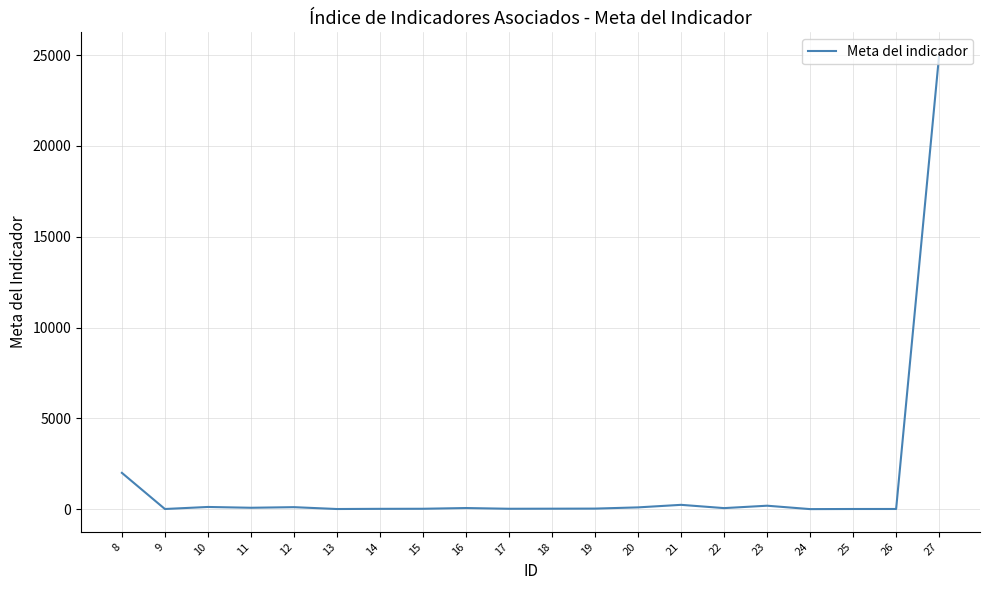

How many lines are shown in the chart?

1